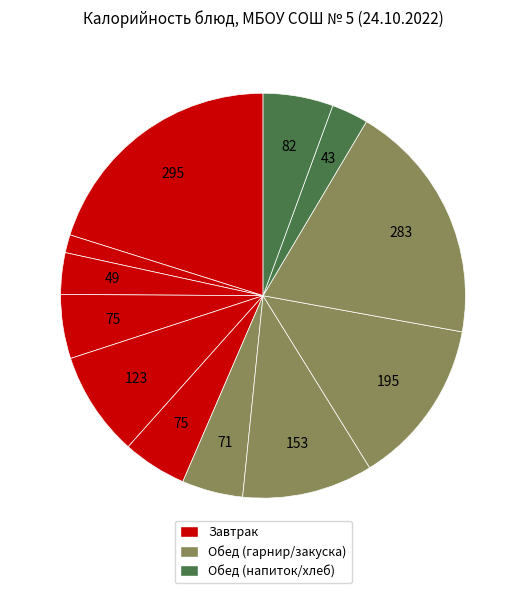

Count the number of slices in the pie.

12